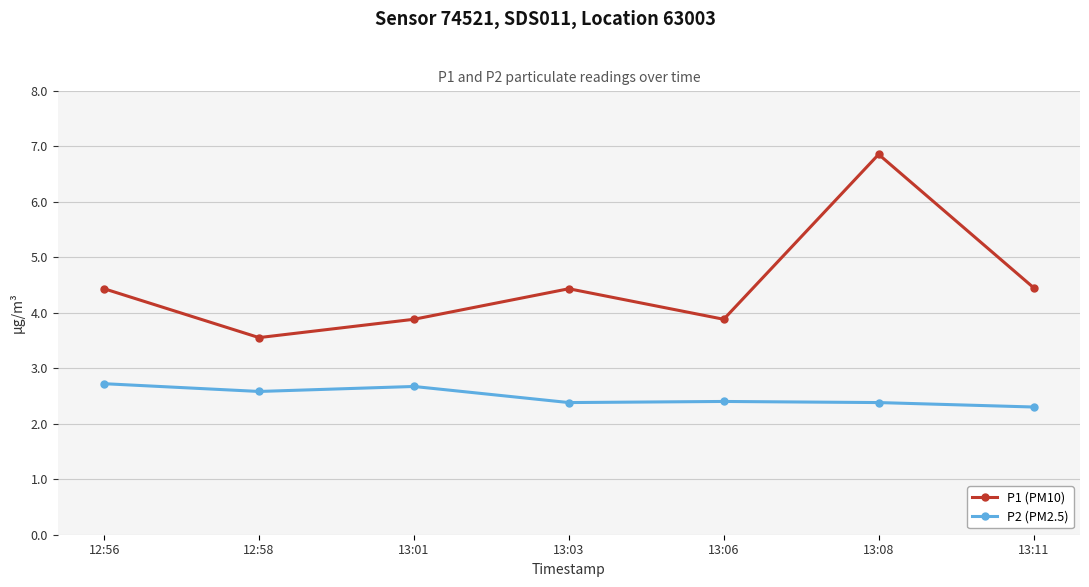

Which category has the lowest value in the P1 (PM10) series?

12:58